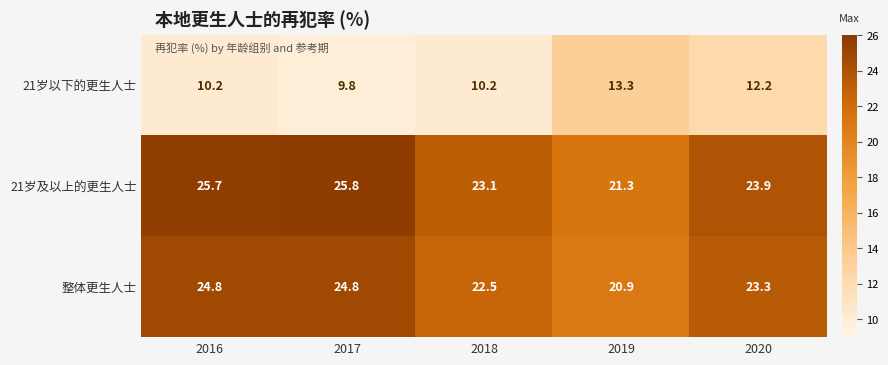

Which series has the largest range (max minus min)?

21岁及以上的更生人士